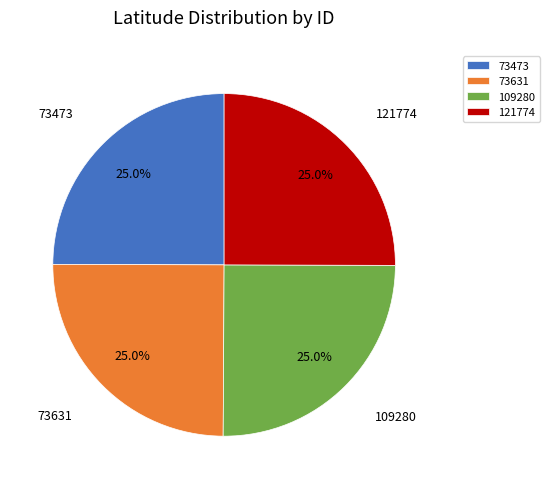

True or false: 73473 accounts for 25% of the total.

True